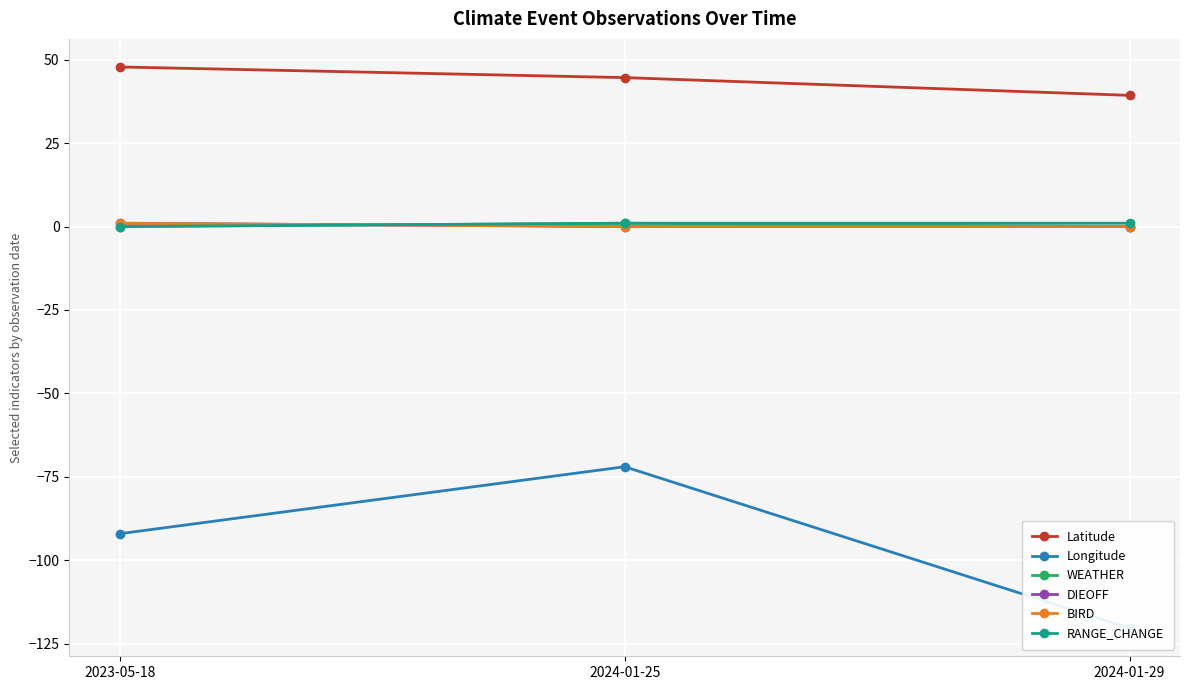

Where is DIEOFF nearest to the value 0?

2024-01-25